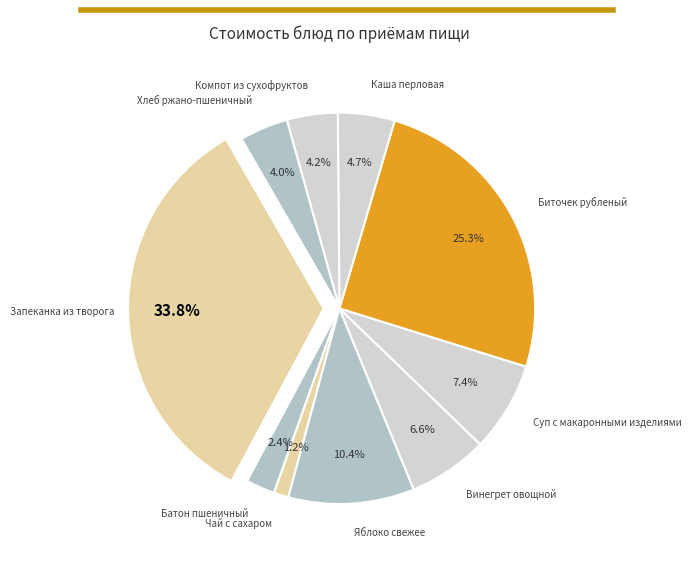

Does any single category account for the majority?

No